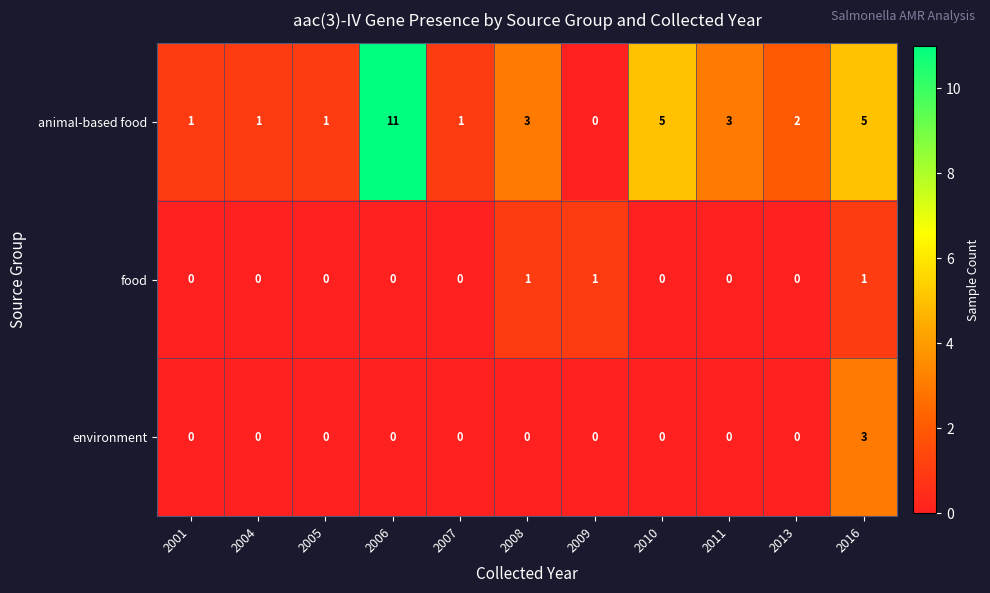

Between 2007 and 2013, which series saw the biggest shift?

animal-based food